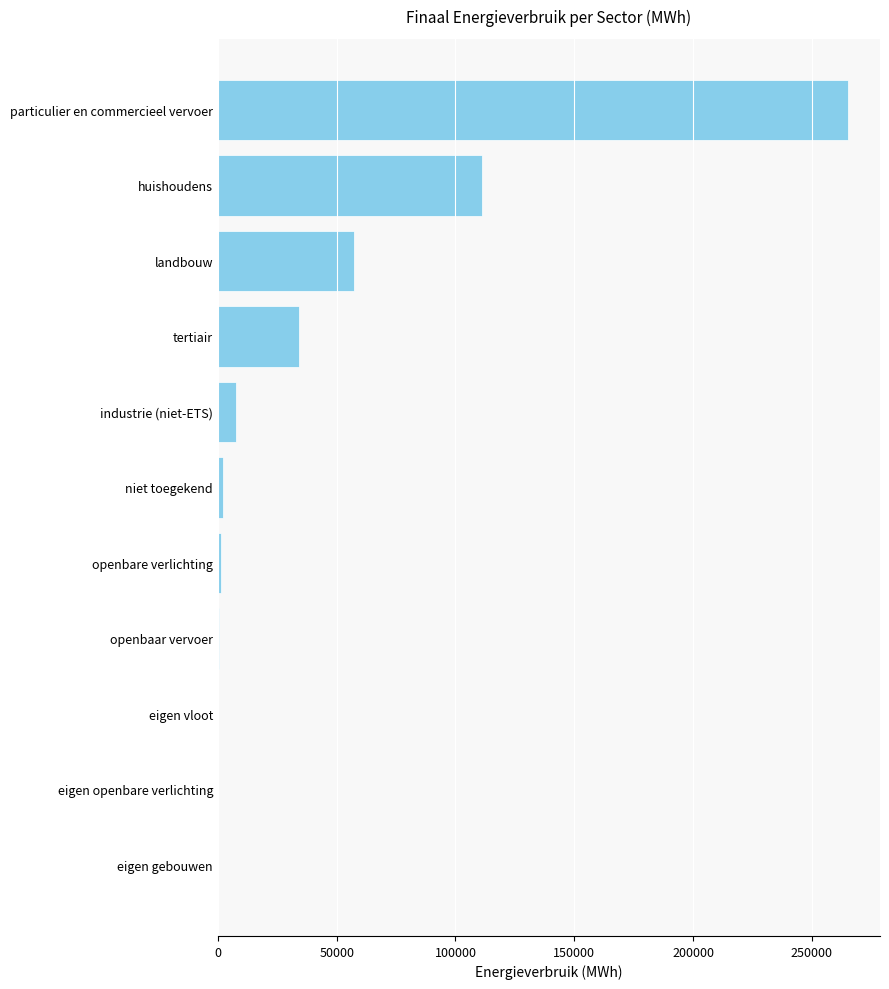

What is the maximum value shown in the chart?

265406.2